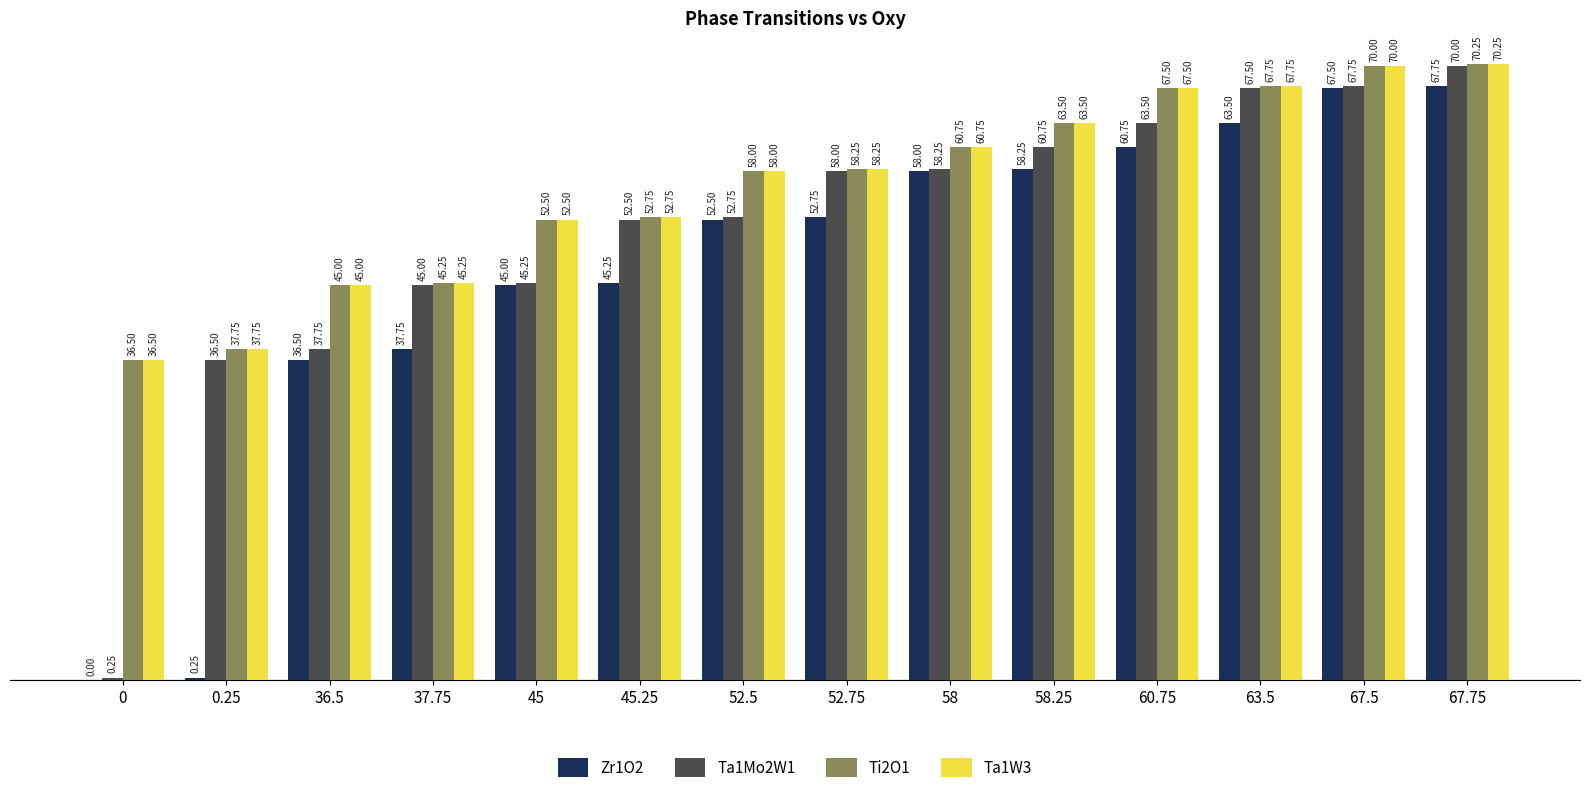

What is the sum of the Ta1W3 values at 52.75 and 45?

110.8